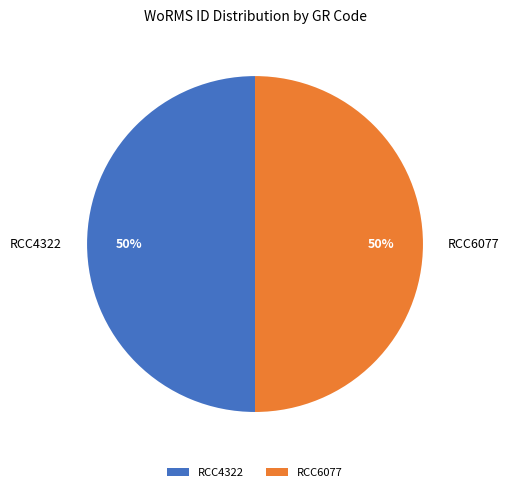

To the nearest percent, what percentage of the pie is RCC6077?

50%